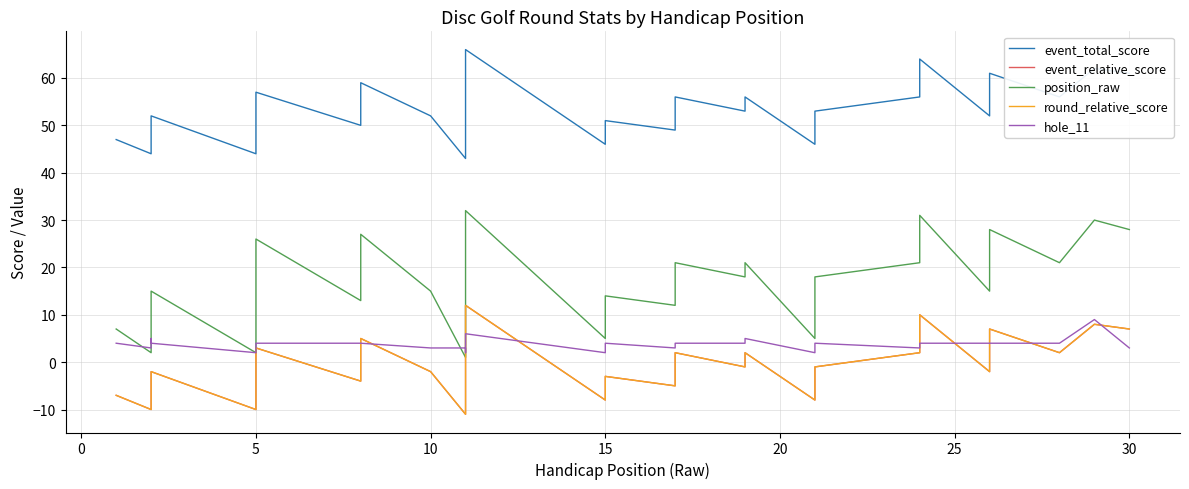

Which has a higher value, 20 or 21?

21